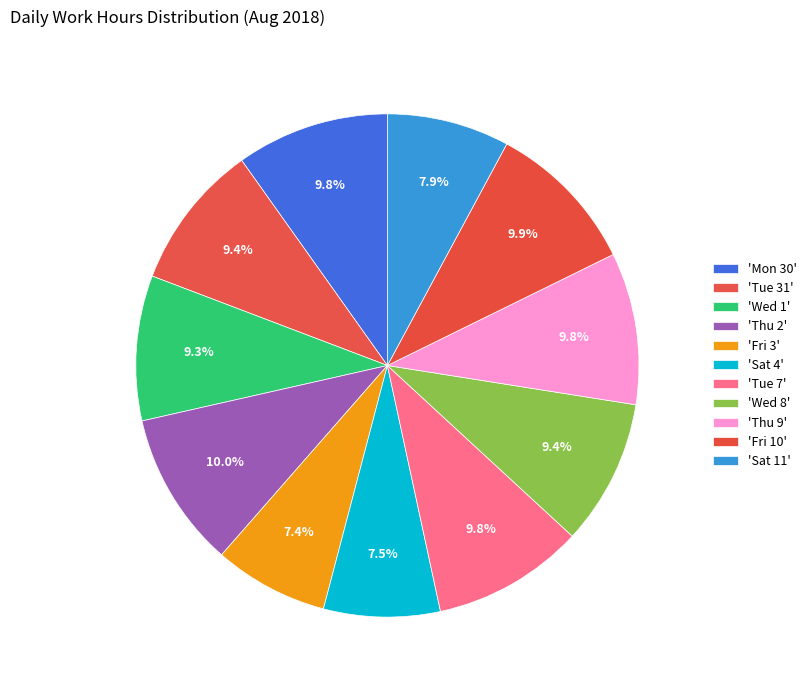

How many segments does this pie chart have?

11